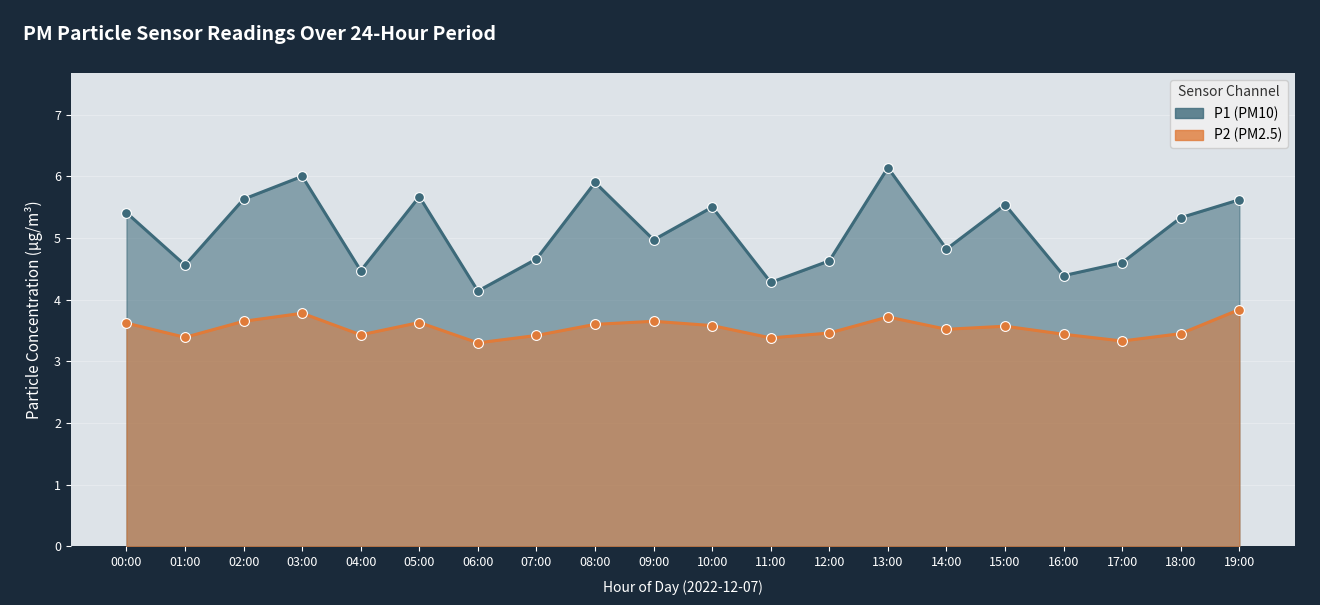

Which series contains the highest Y value?

P1